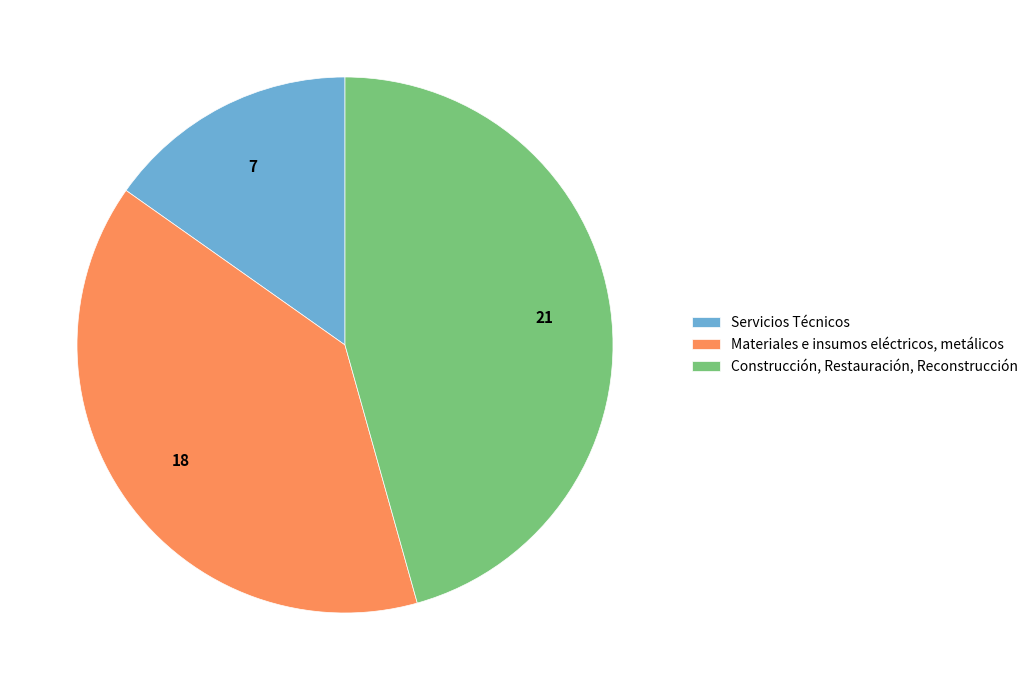

Is there a majority slice in this chart?

No